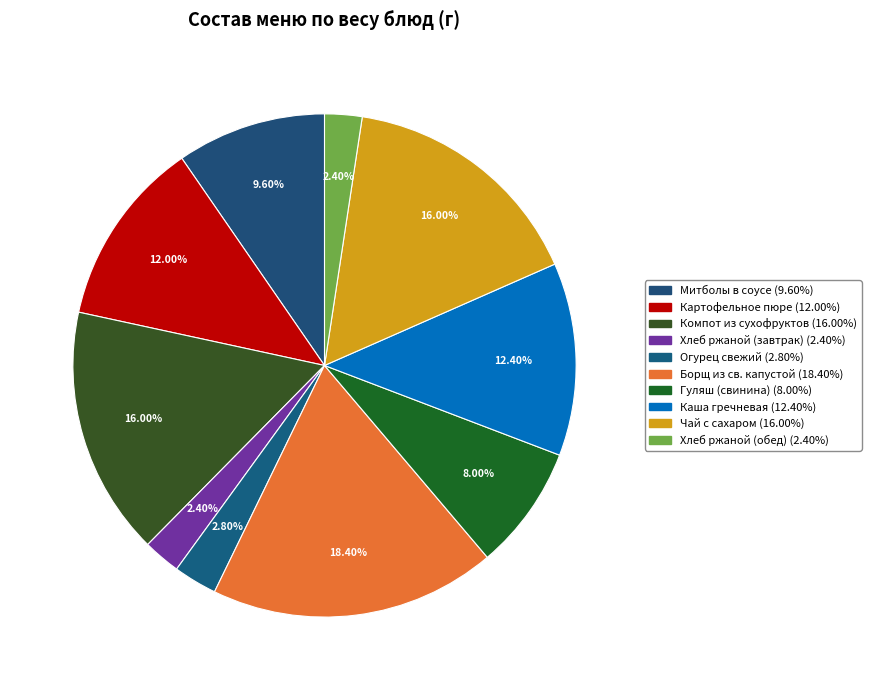

To the nearest percent, what is the combined percentage of Хлеб ржаной (обед) and Огурец свежий?

5%